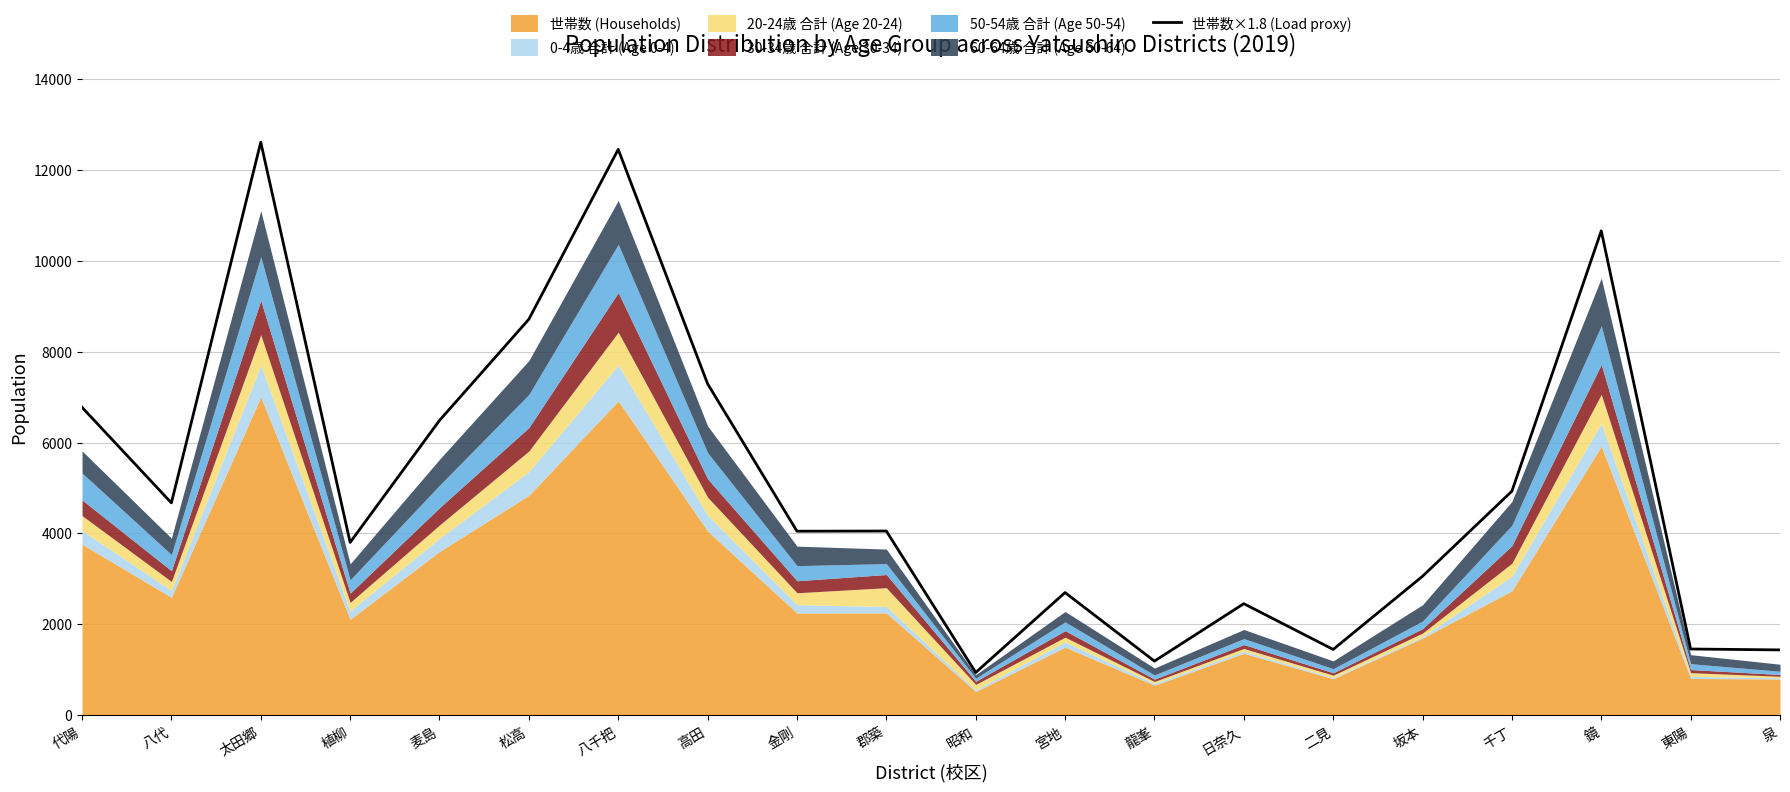

What is the minimum value for 世帯数×1.8 (Load proxy)?

941.4